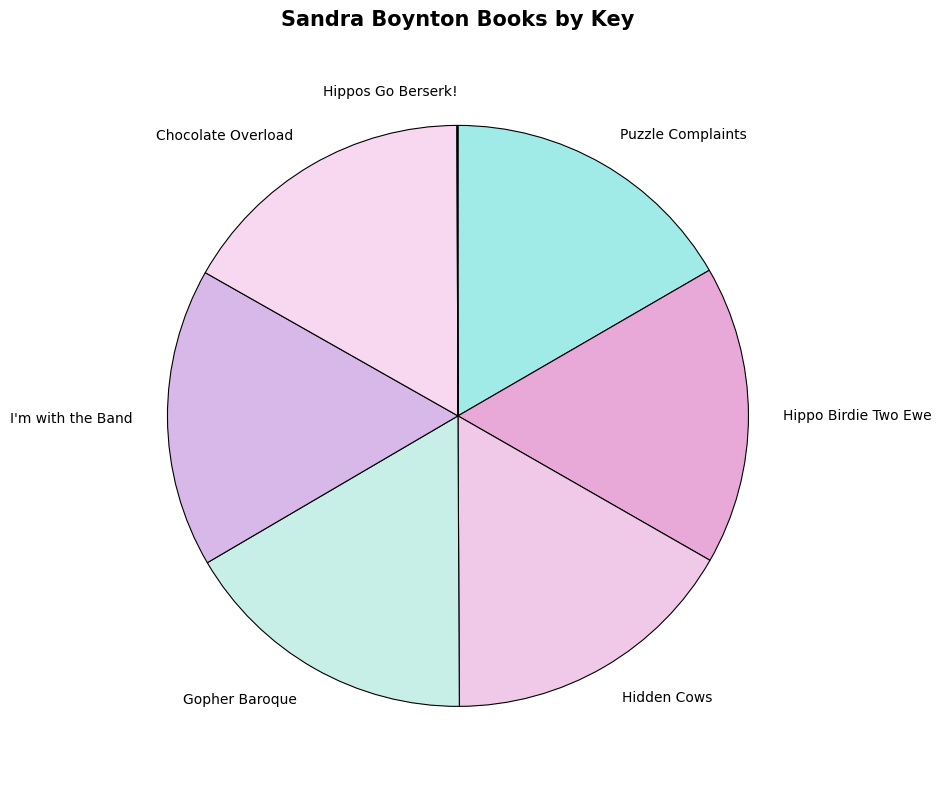

What is the ratio of the value at Hidden Cows to the value at I'm with the Band?

1.0